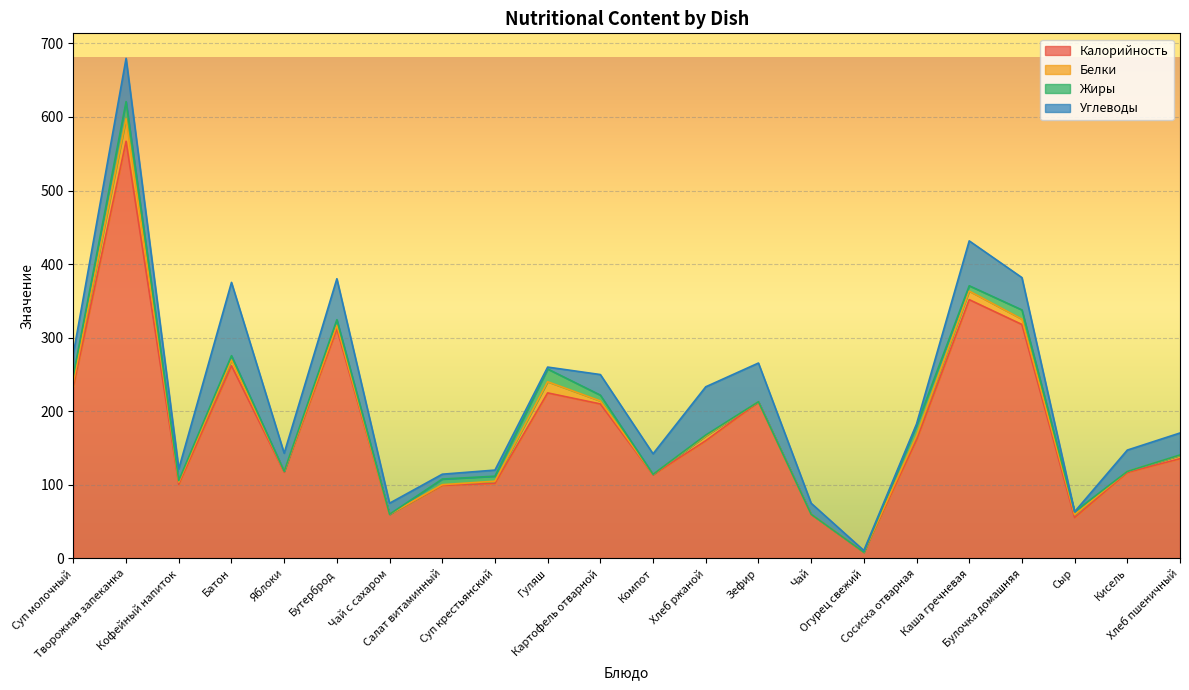

Which series changed the most between Суп молочный and Хлеб пшеничный?

Калорийность